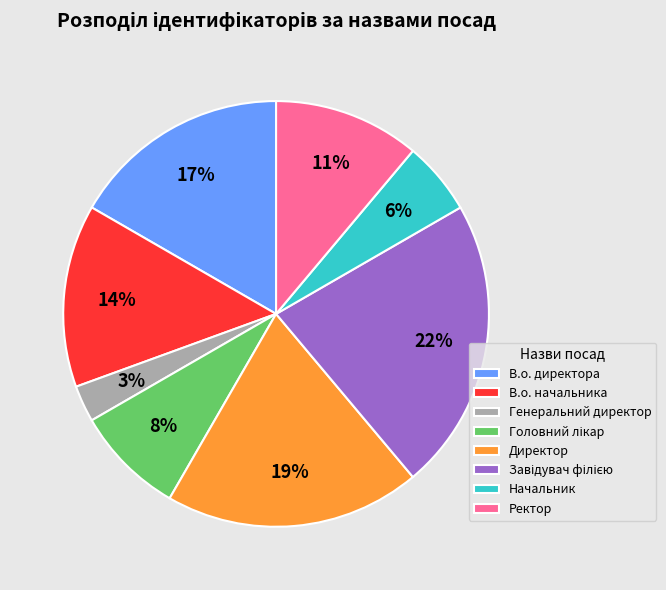

What is the smallest slice in the pie chart?

Генеральний директор